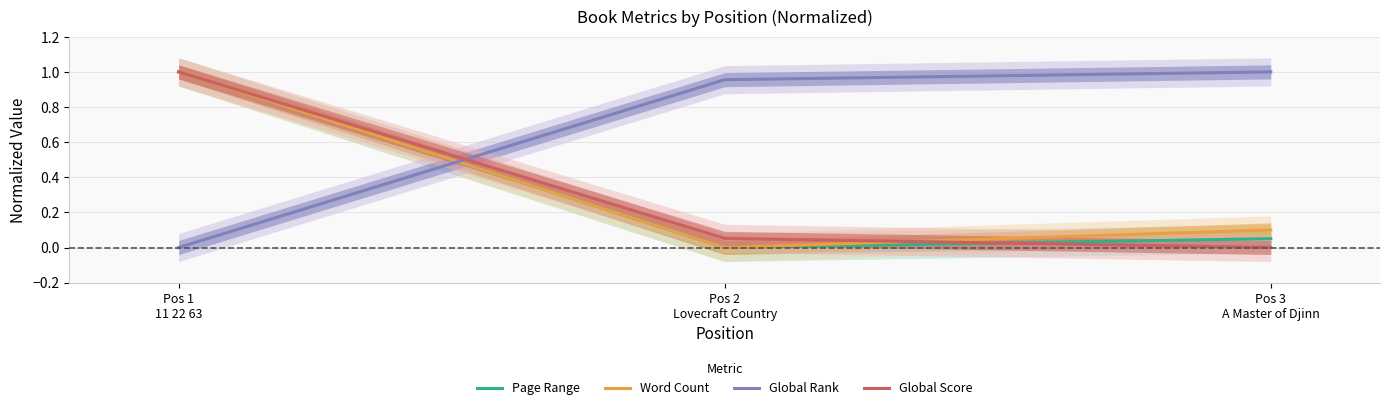

Does the chart have visible grid lines?

Yes